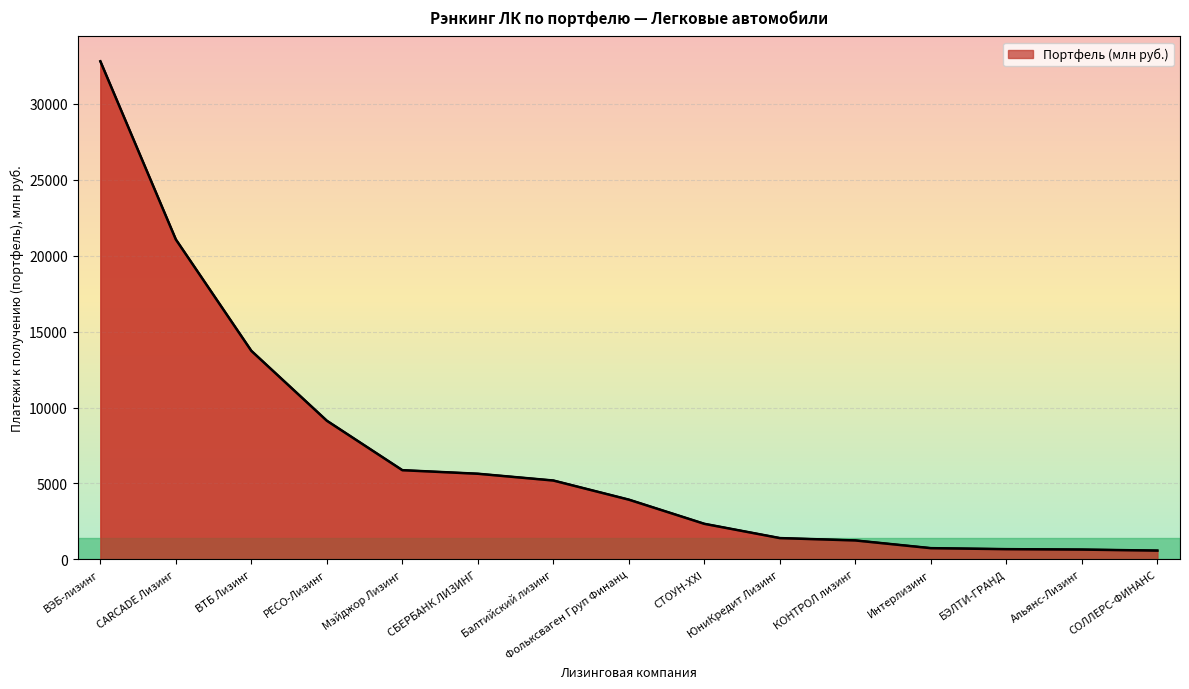

List the labels in order of value, largest first.

ВЭБ-лизинг, CARCADE Лизинг, ВТБ Лизинг, РЕСО-Лизинг, Мэйджор Лизинг, СБЕРБАНК ЛИЗИНГ, Балтийский лизинг, Фольксваген Груп Финанц, СТОУН-XXI, ЮниКредит Лизинг, КОНТРОЛ лизинг, Интерлизинг, БЭЛТИ-ГРАНД, Альянс-Лизинг, СОЛЛЕРС-ФИНАНС